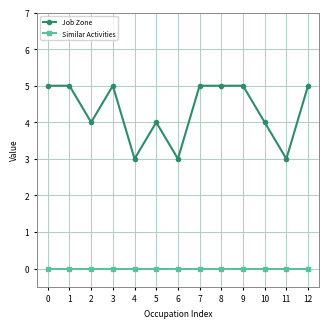

True or false: Similar Activities and Job Zone cross at least once.

False